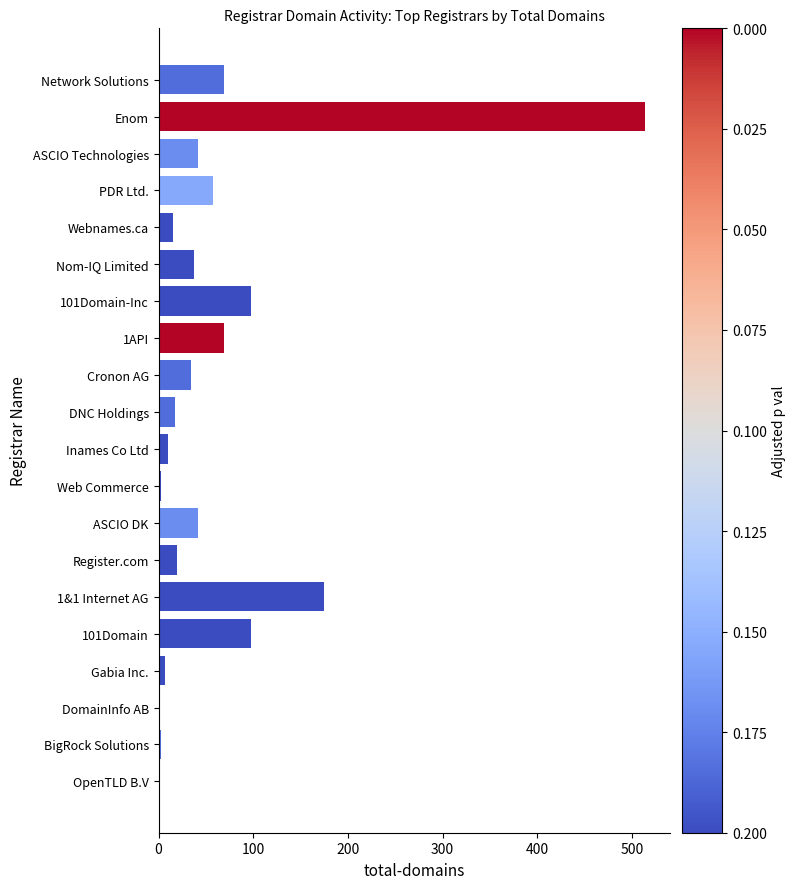

Where is the data nearest to the value 257?

1&1 Internet AG